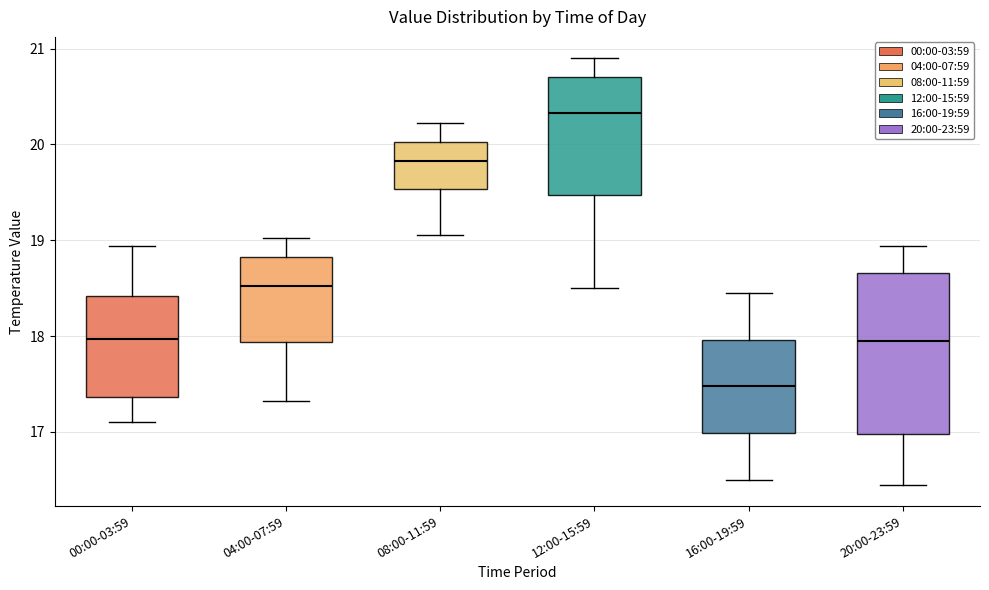

Reading left to right, transcribe this box plot: for each box, give where its median line is, the range the box spans, and where its two whiskers end, as read against the y-axis. The values are not printed on the chart, so give them approximately, as read against the axis.

00:00-03:59: median 18.0, box 17.4 to 18.4, whiskers 17.1 to 18.9
04:00-07:59: median 18.5, box 17.9 to 18.8, whiskers 17.3 to 19.0
08:00-11:59: median 19.8, box 19.5 to 20.0, whiskers 19.1 to 20.2
12:00-15:59: median 20.3, box 19.5 to 20.7, whiskers 18.5 to 20.9
16:00-19:59: median 17.5, box 17.0 to 18.0, whiskers 16.5 to 18.5
20:00-23:59: median 18.0, box 17.0 to 18.7, whiskers 16.5 to 18.9